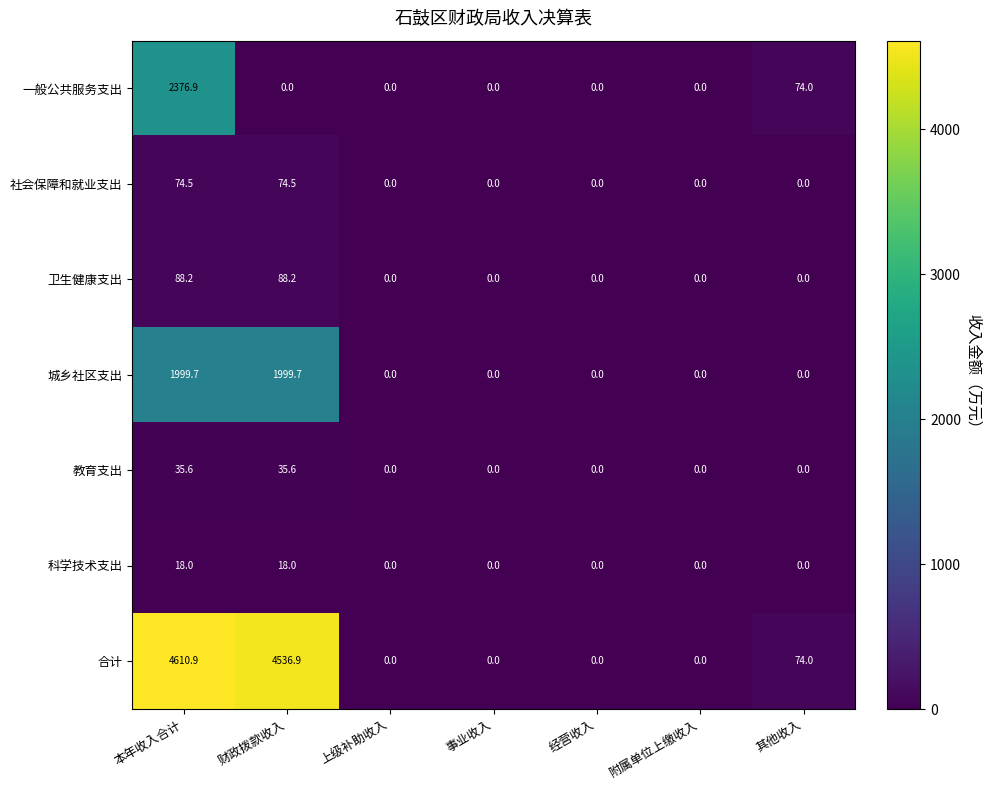

What is the average value of the 社会保障和就业支出 series?

21.3